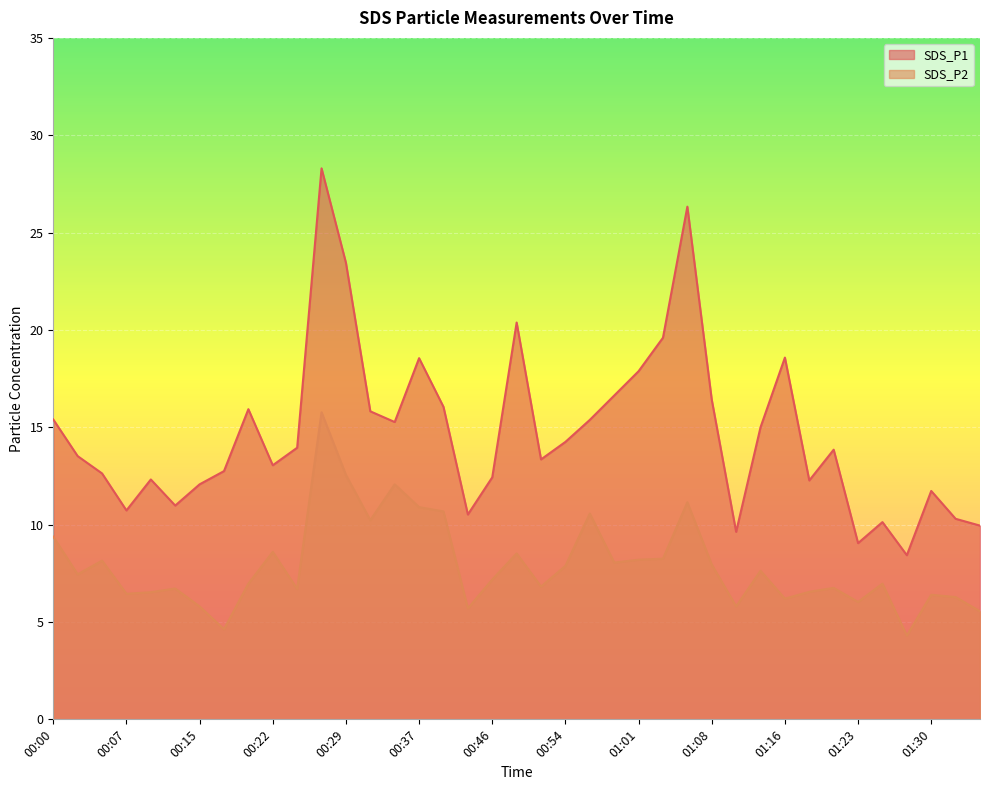

Where is the first local maximum for SDS_P2?

00:05